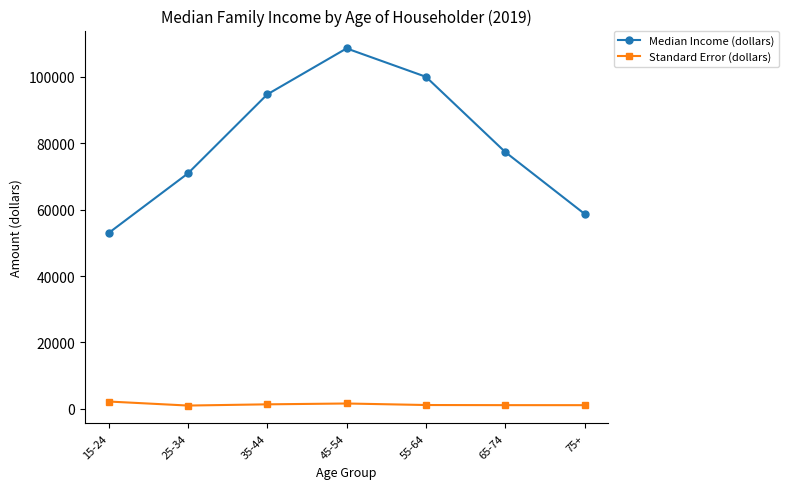

Rank the series at 65-74 from highest to lowest value.

Median Income (dollars), Standard Error (dollars)